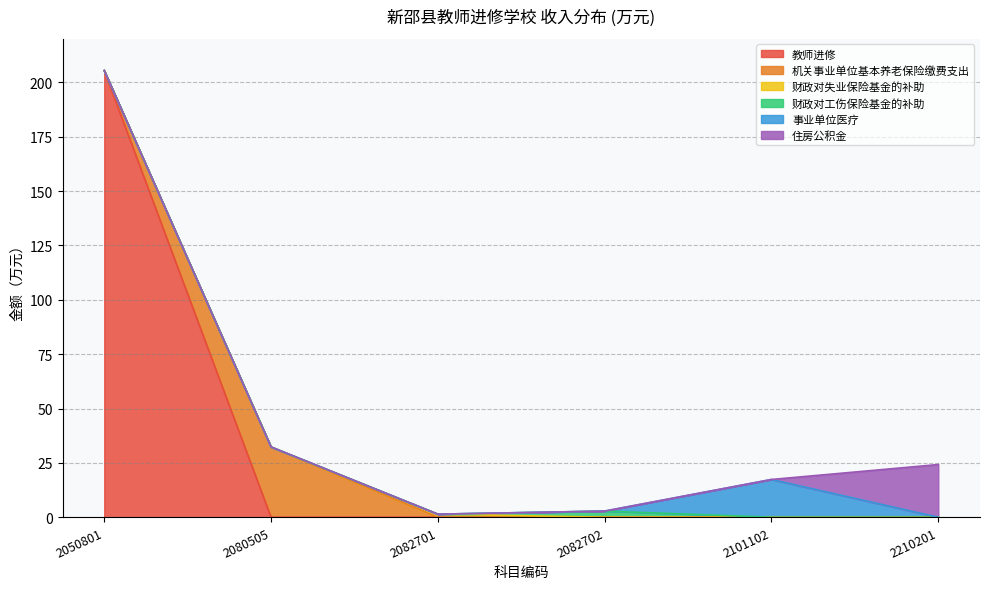

At which category is the sum across all series the highest?

2050801